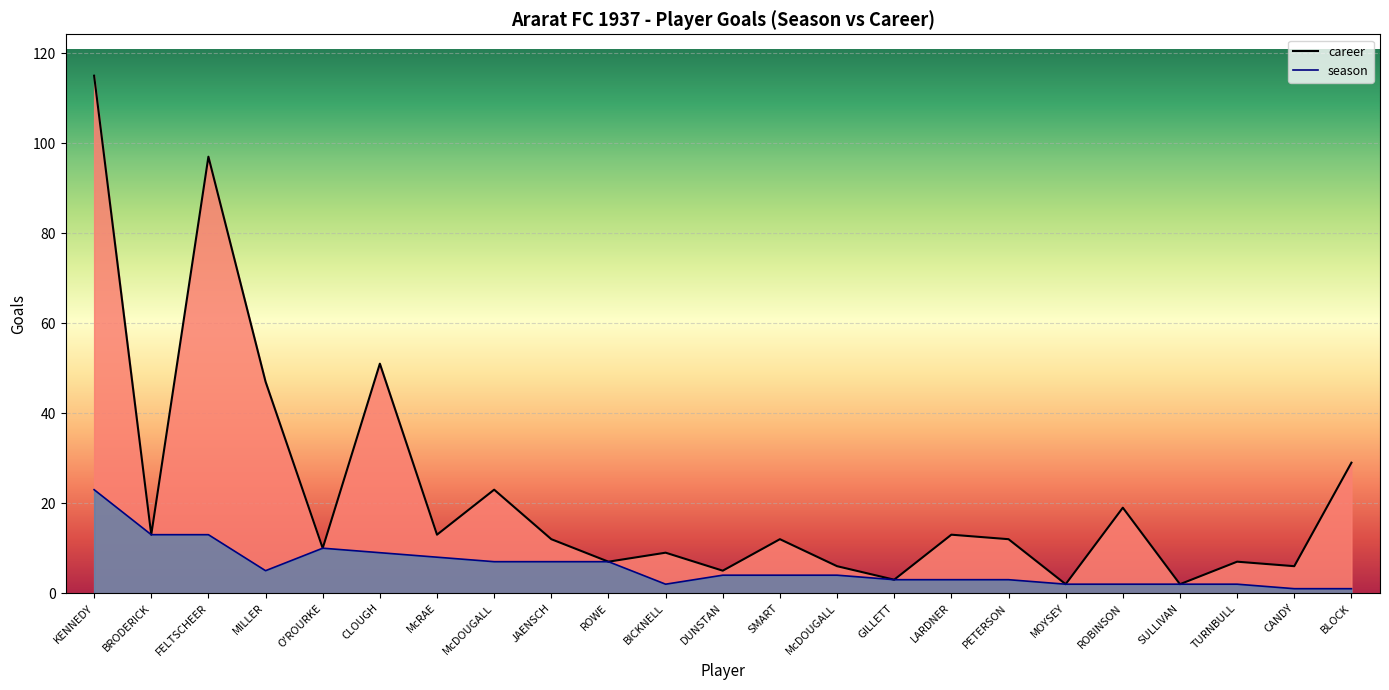

What is the average value of the season series?

6